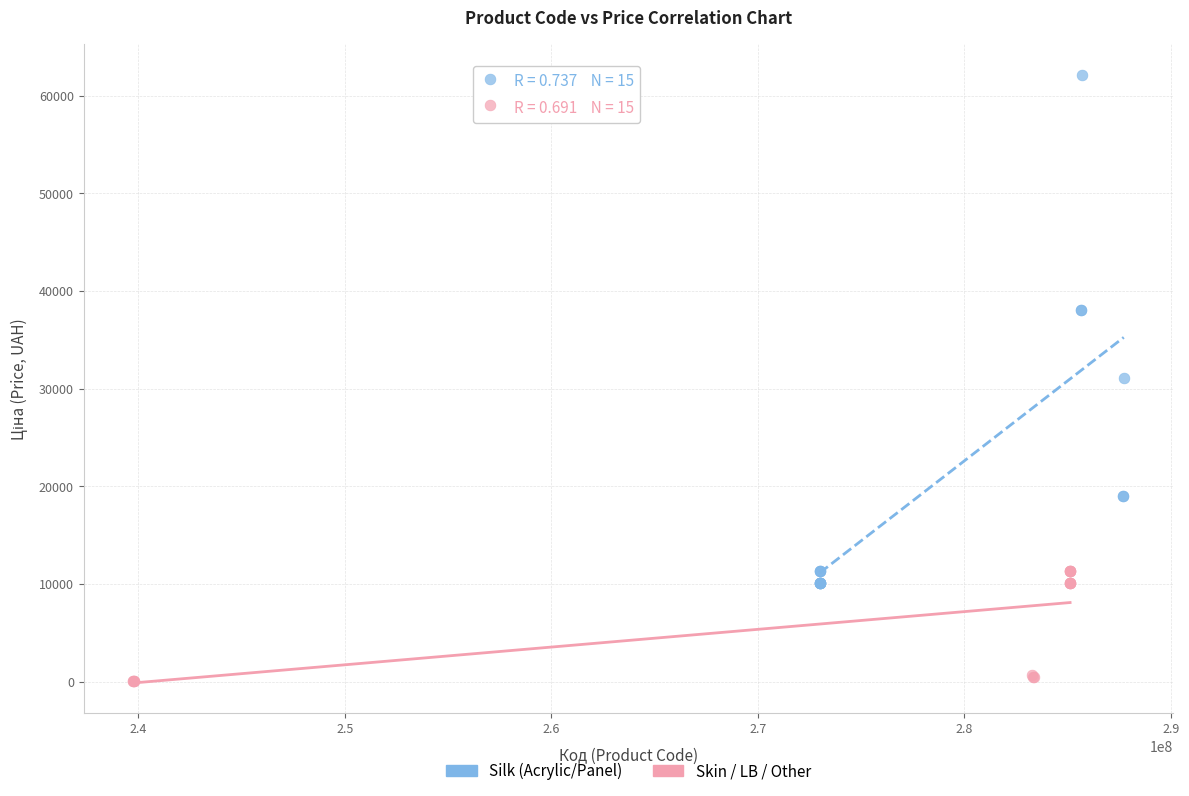

Which series has the widest spread of Y values?

Silk (Acrylic/Panel)